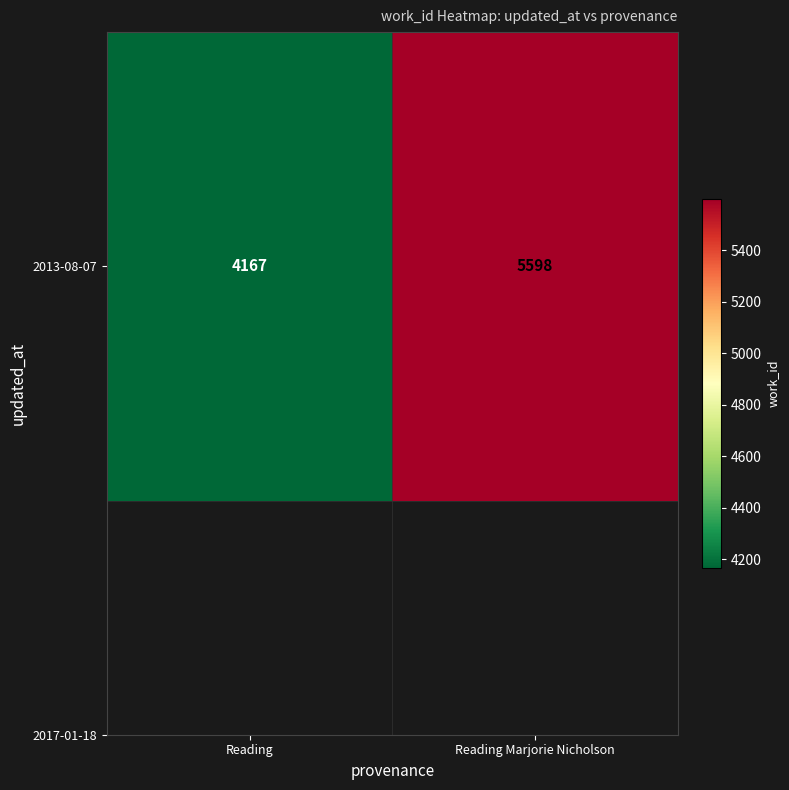

What is the ratio of the value at Reading Marjorie Nicholson to the value at Reading?

1.3